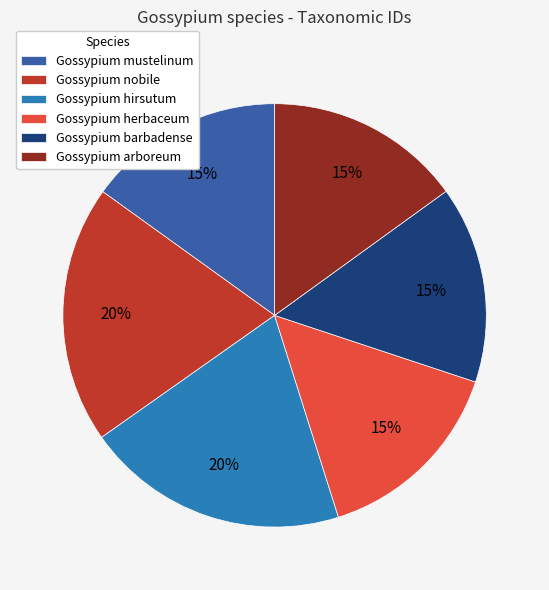

The Gossypium herbaceum slice represents 30% of the pie. True or false?

False